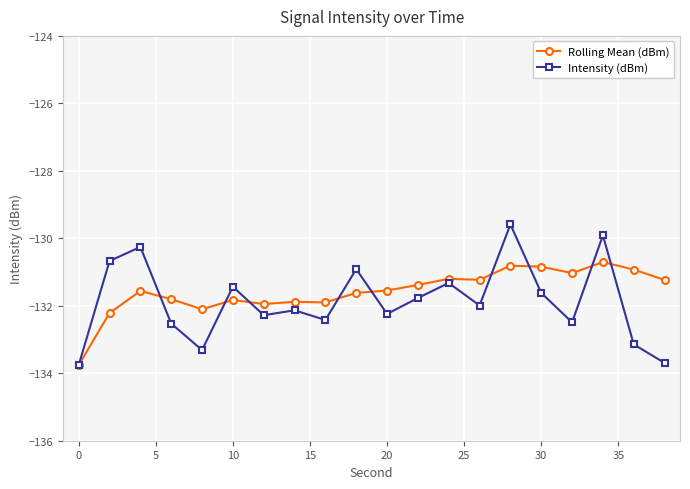

List the series in order of their overall mean, highest first.

Rolling Mean (dBm), Intensity (dBm)